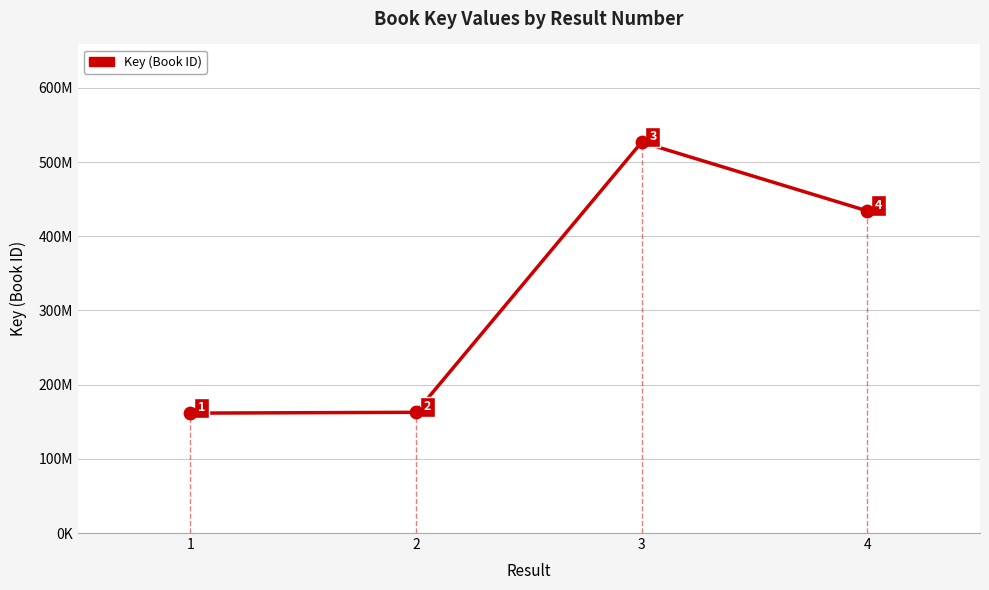

What is the change in value from 2 to 4?

+271467344